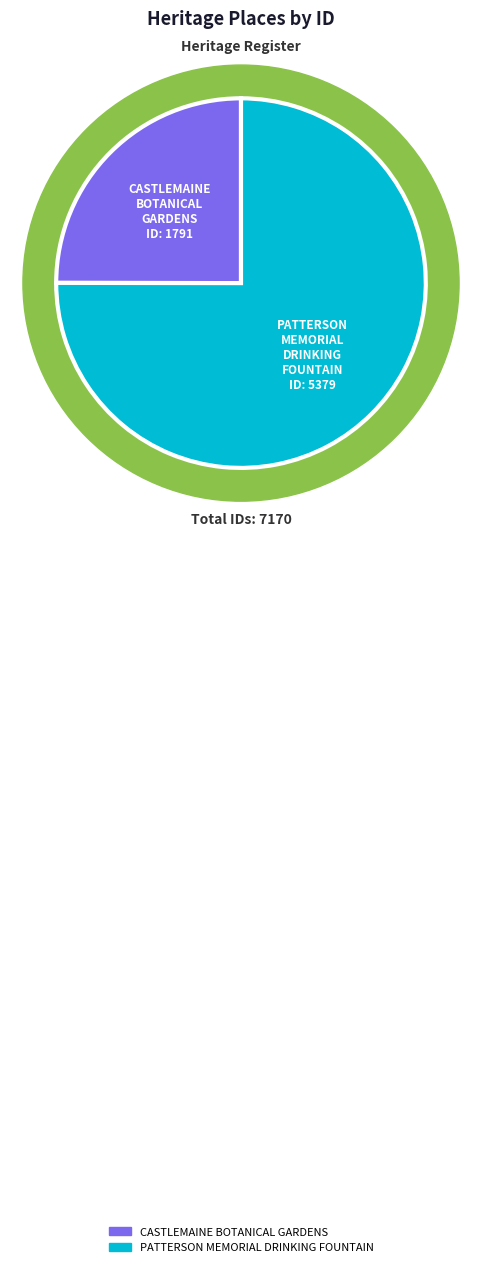

To the nearest percent, what portion does CASTLEMAINE BOTANICAL GARDENS represent?

25%